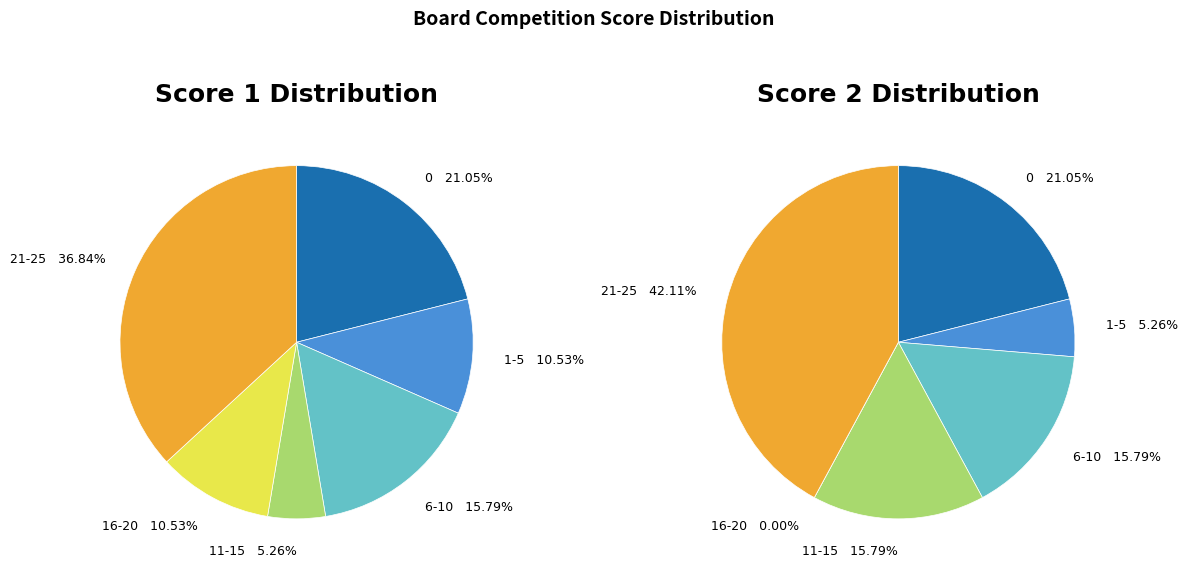

Combined, do Board 2 and Board 7 account for over 50%?

No